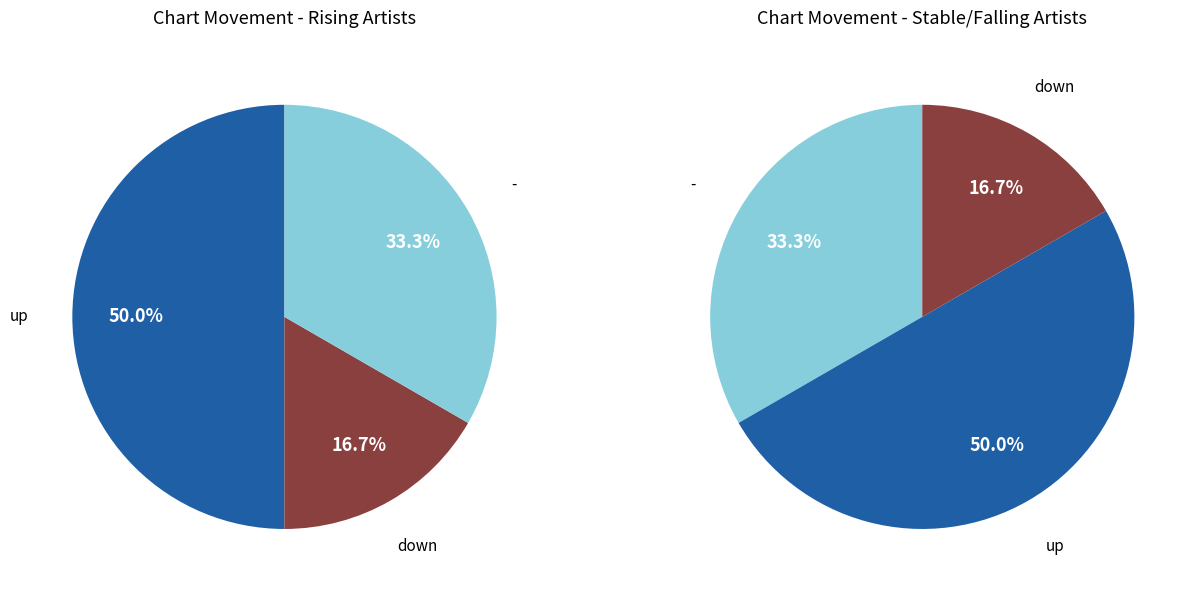

Is the sum of up and - greater than half?

Yes